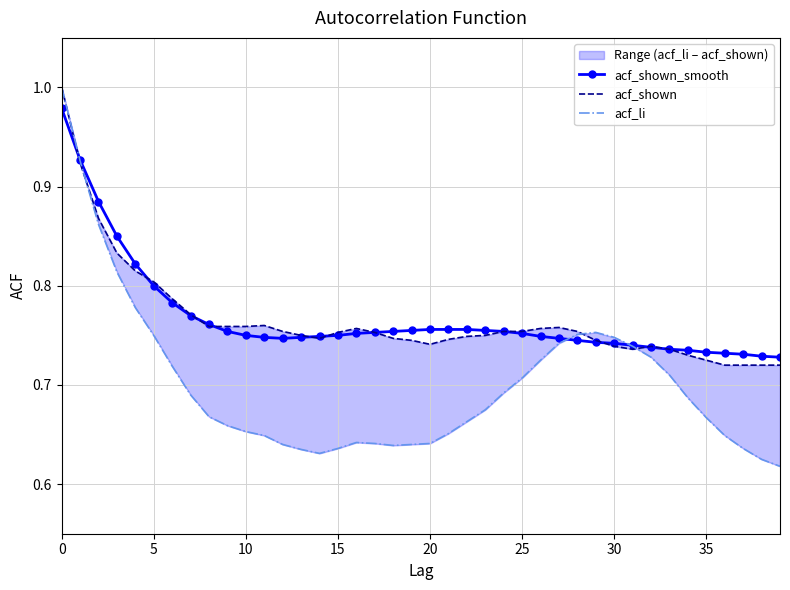

Which series has the largest range (max minus min)?

acf_li